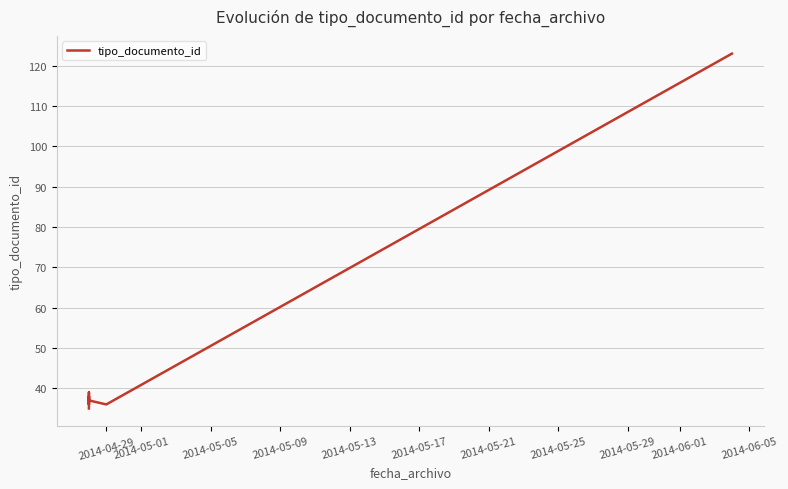

Which has a higher value, 2014-05-05 or 2014-05-09?

2014-05-09